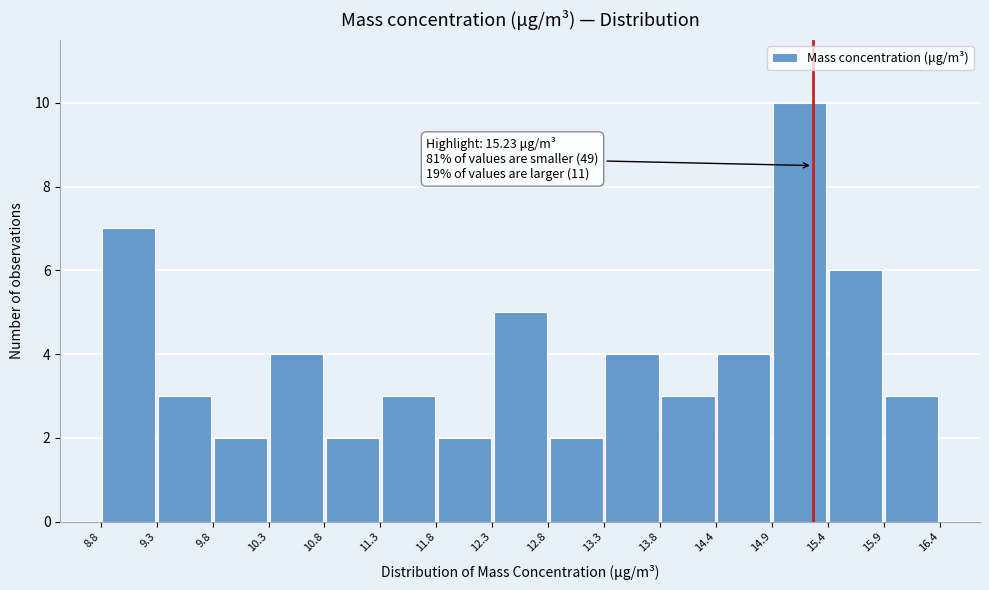

Over which range of the x-axis is the bar tallest?

14.9 to 15.4